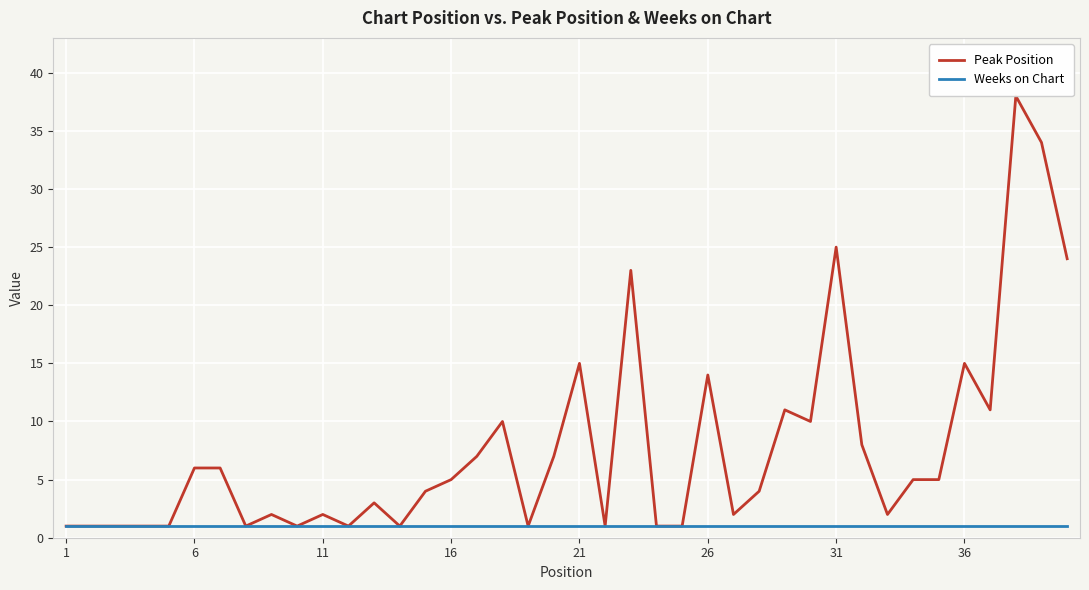

At which label is Weeks on Chart closest to 1?

1